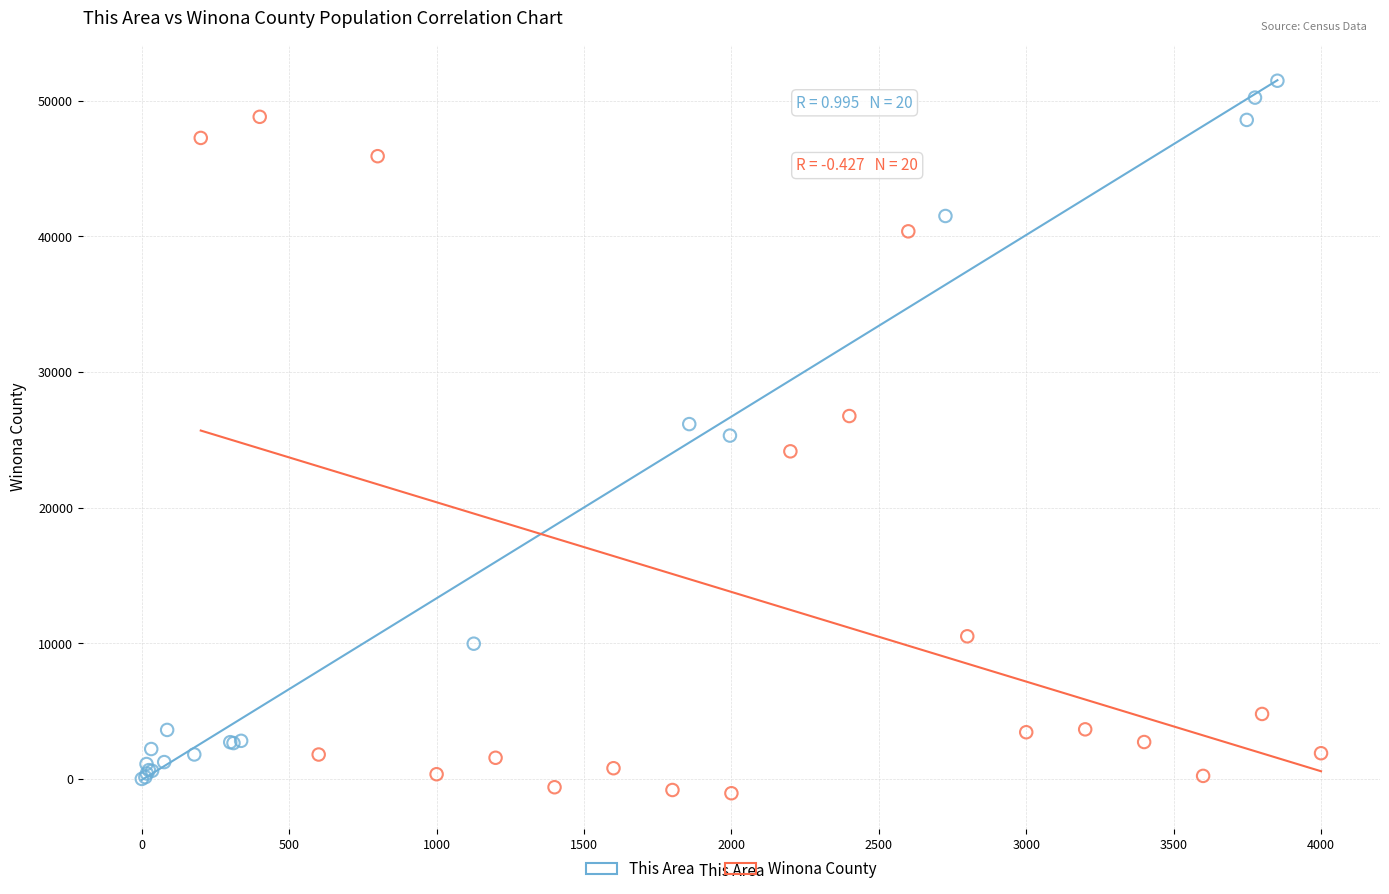

Which series has the largest Y range (max minus min)?

This Area